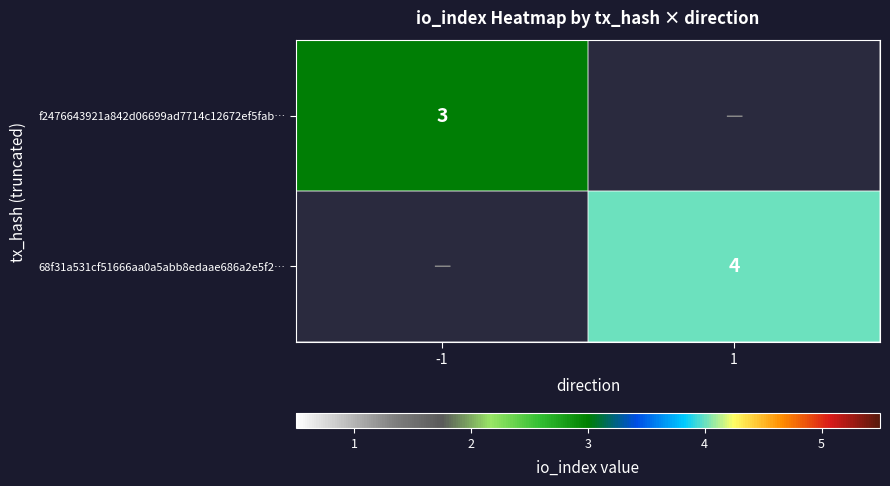

How many series are shown in this chart?

2